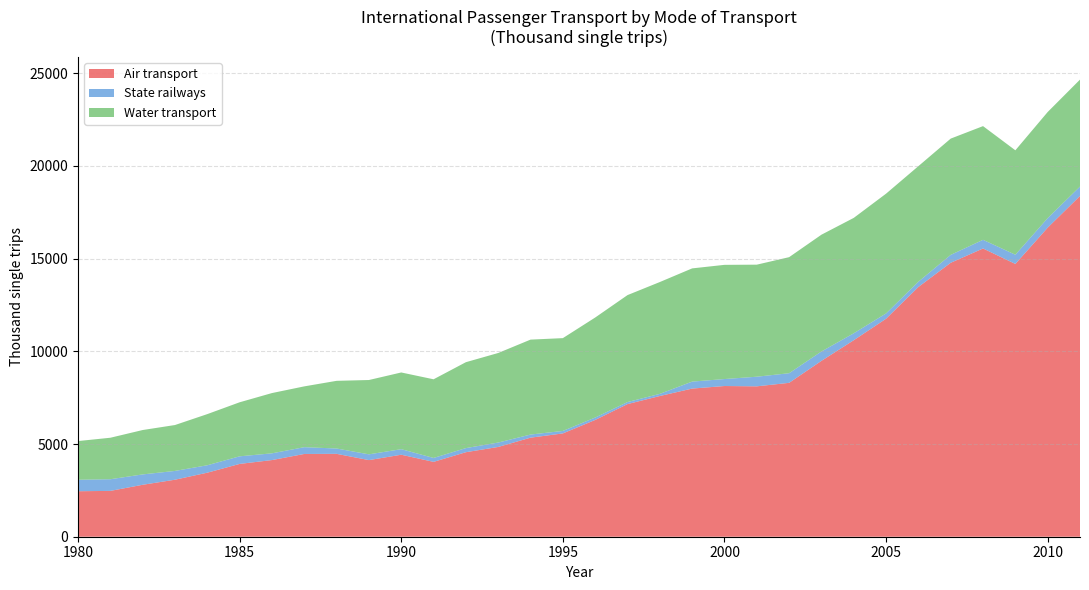

Reading left to right, list all the values displayed in this chart.

Air transport: 1980=2454	1981=2472	1982=2802	1983=3075	1984=3454	1985=3927	1986=4135	1987=4464	1988=4471	1989=4133	1990=4423	1991=4038	1992=4559	1993=4842	1994=5343	1995=5572	1996=6299	1997=7154	1998=7590	1999=7991	2000=8129	2001=8112	2002=8301	2003=9486	2004=10600	2005=11759	2006=13472	2007=14777	2008=15548	2009=14714	2010=16671	2011=18382
State railways: 1980=620	1981=629	1982=559	1983=474	1984=401	1985=410	1986=363	1987=366	1988=287	1989=311	1990=299	1991=211	1992=221	1993=238	1994=168	1995=134	1996=130	1997=110	1998=116	1999=376	2000=376	2001=519	2002=518	2003=505	2004=374	2005=286	2006=284	2007=426	2008=467	2009=497	2010=514	2011=506
Water transport: 1980=2086	1981=2238	1982=2394	1983=2476	1984=2759	1985=2915	1986=3251	1987=3280	1988=3651	1989=4009	1990=4138	1991=4243	1992=4634	1993=4831	1994=5121	1995=5006	1996=5394	1997=5769	1998=6032	1999=6107	2000=6160	2001=6044	2002=6260	2003=6300	2004=6224	2005=6460	2006=6233	2007=6272	2008=6133	2009=5633	2010=5724	2011=5769